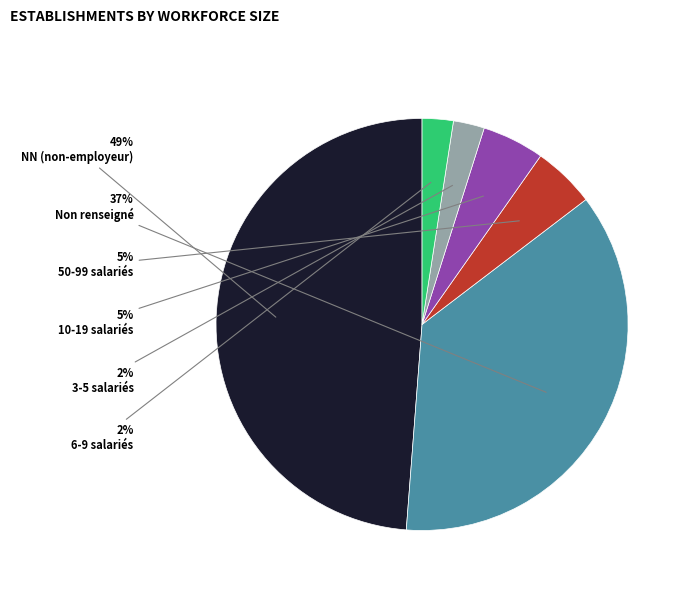

How many slices are in this pie chart?

6